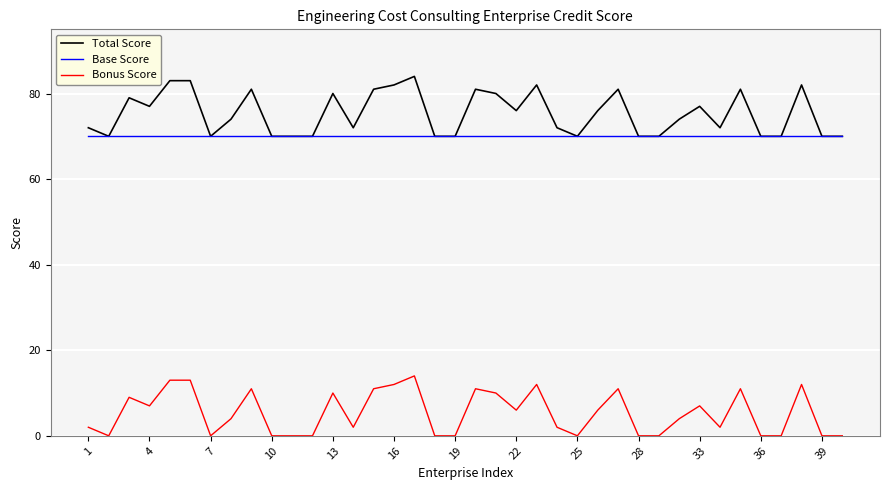

What is the greatest value displayed?

84